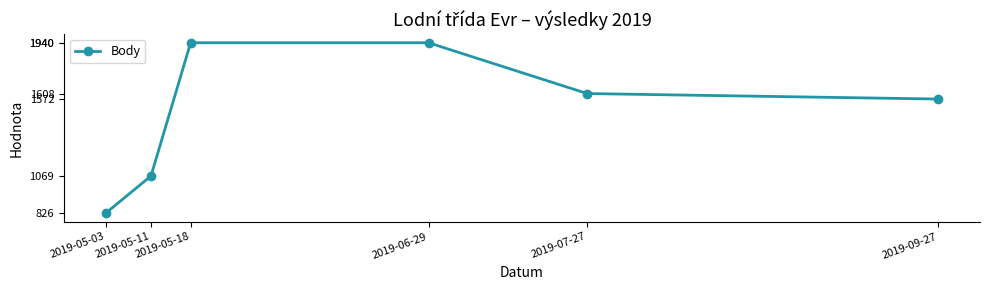

What is the minimum value shown in the chart?

826